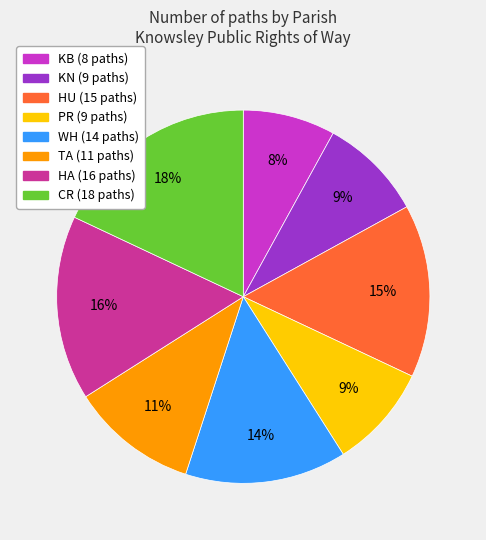

Does any single category account for the majority?

No